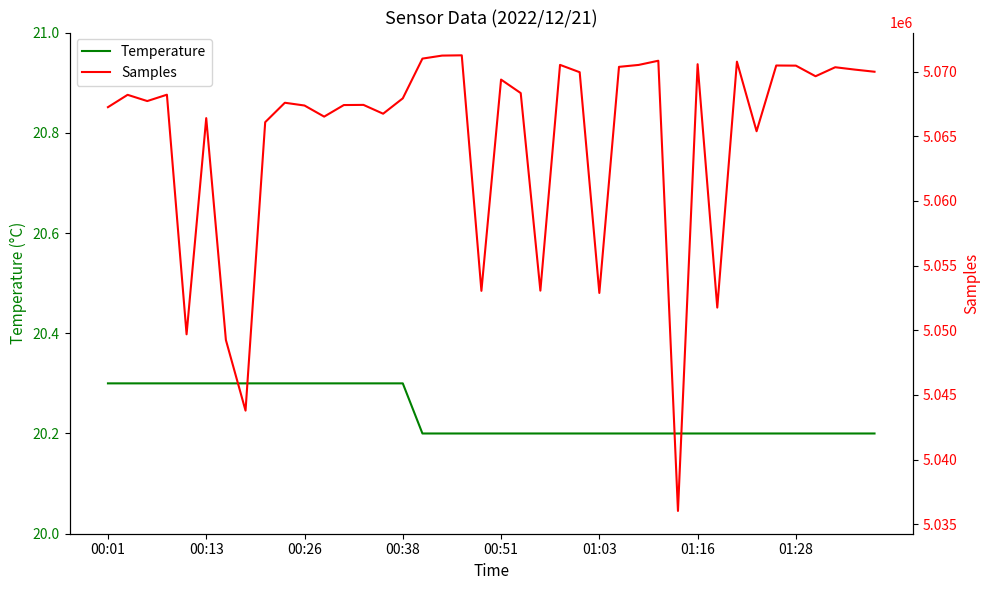

What are all the series names shown in the legend?

Temperature, Samples